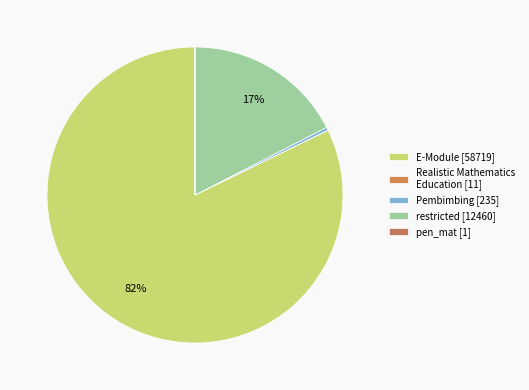

Count the number of slices in the pie.

5